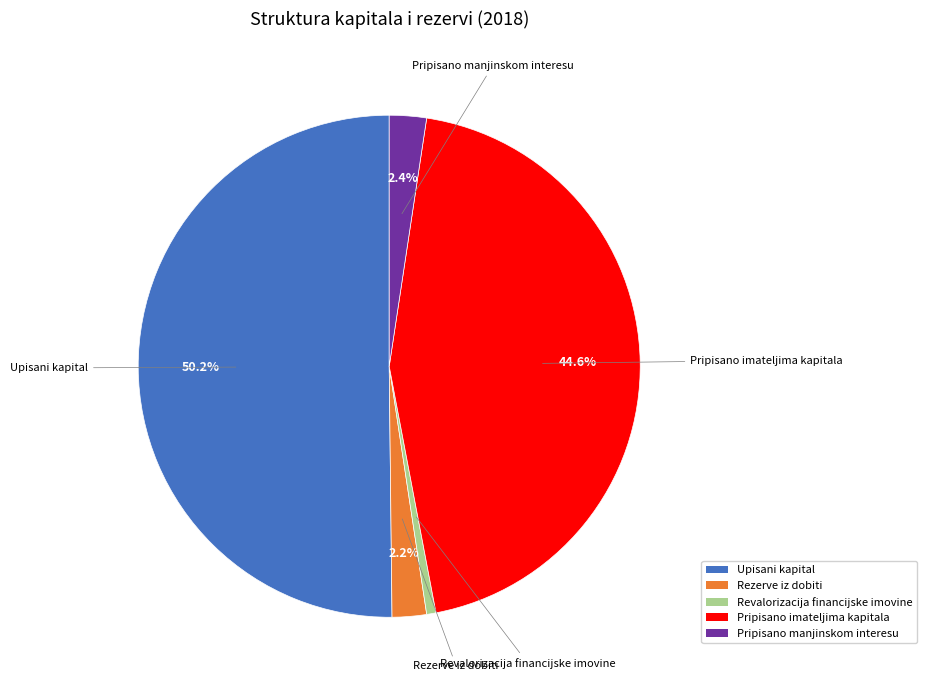

Does Pripisano imateljima kapitala represent more than half of the total?

No